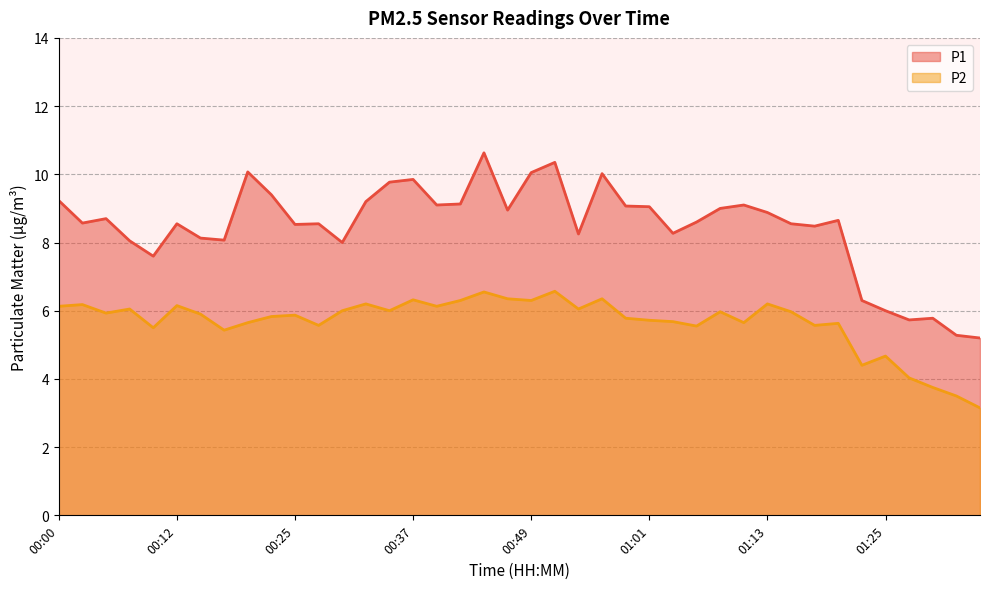

True or false: P1 and P2 cross at least once.

False